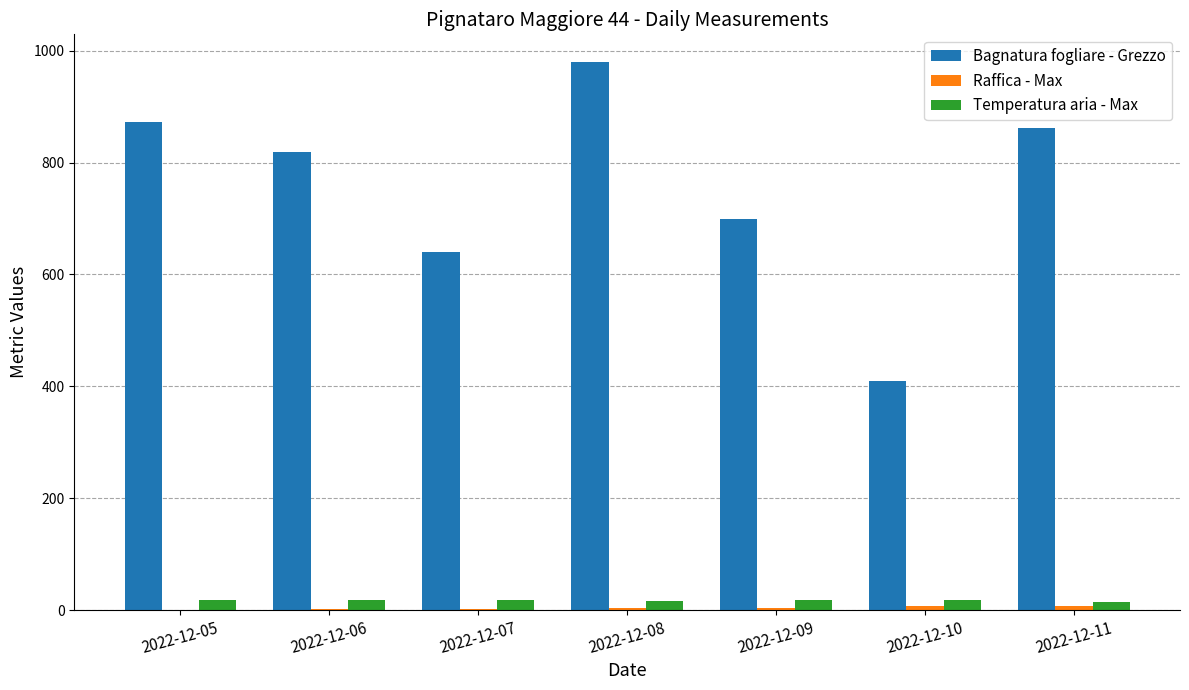

Which label corresponds to the largest value in the chart?

2022-12-08